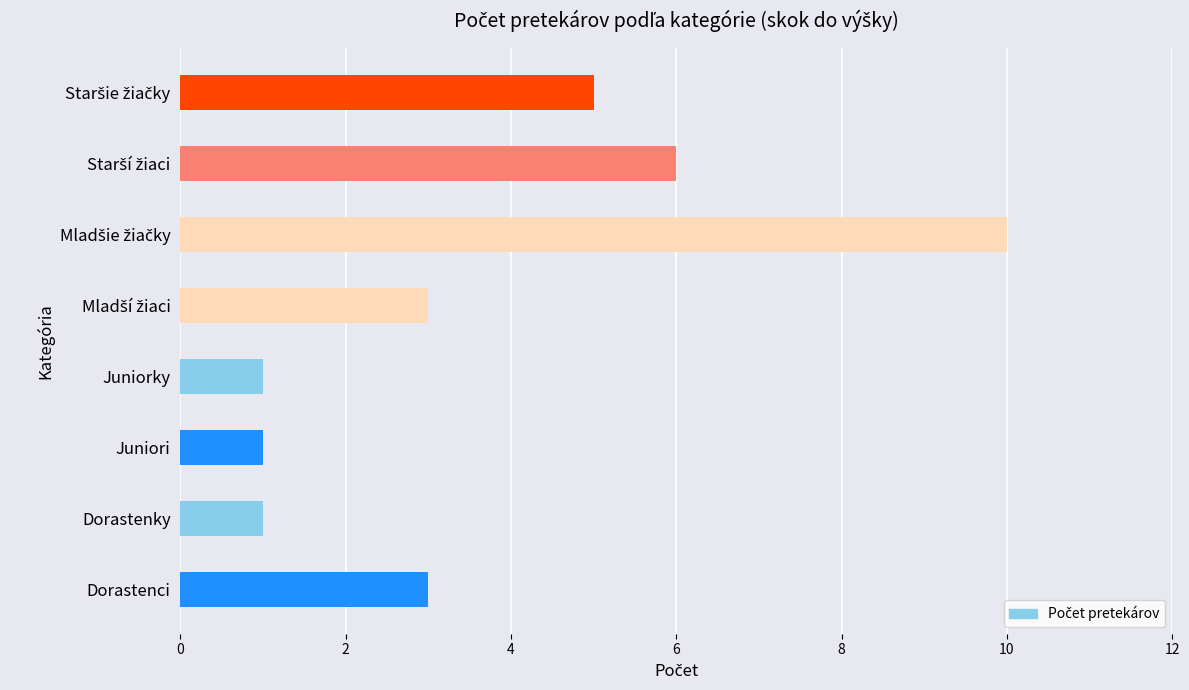

Reading bottom to top, list all the values displayed in this chart.

3	1	1	1	3	10	6	5